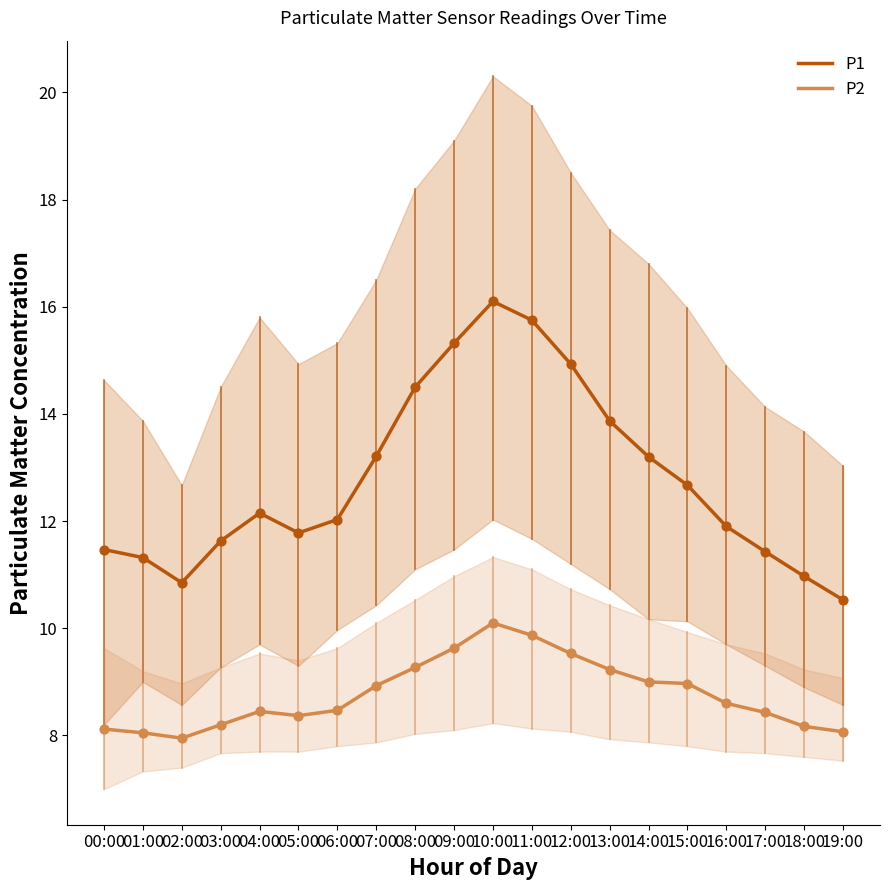

Which series reaches the maximum Y coordinate?

P1